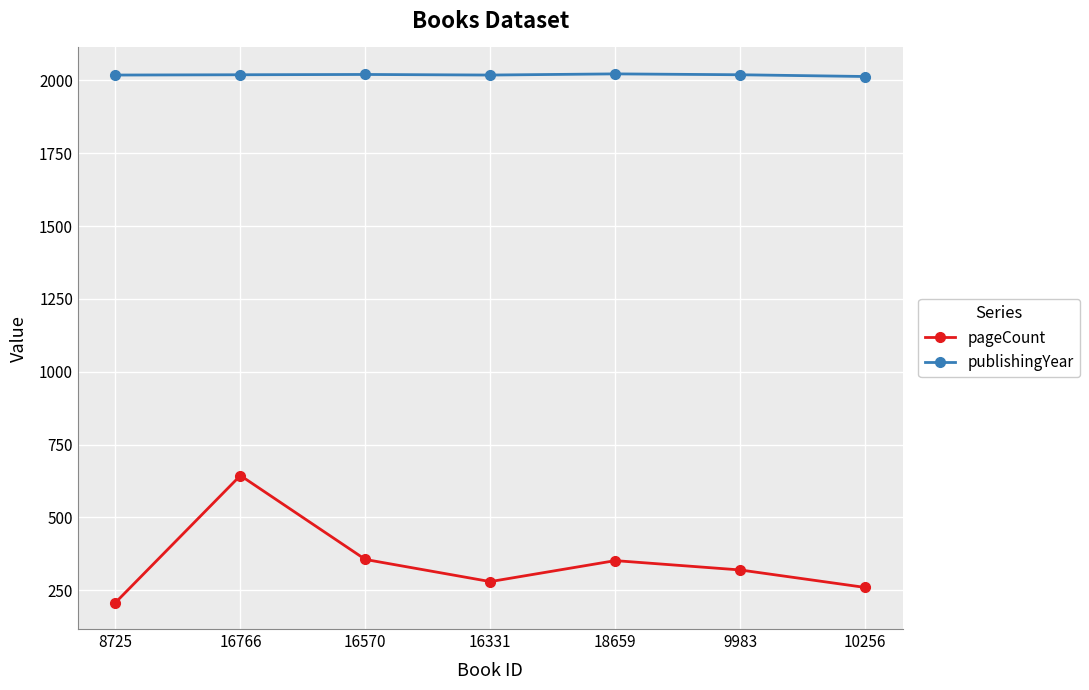

Is this an area chart (filled region under the line)?

No